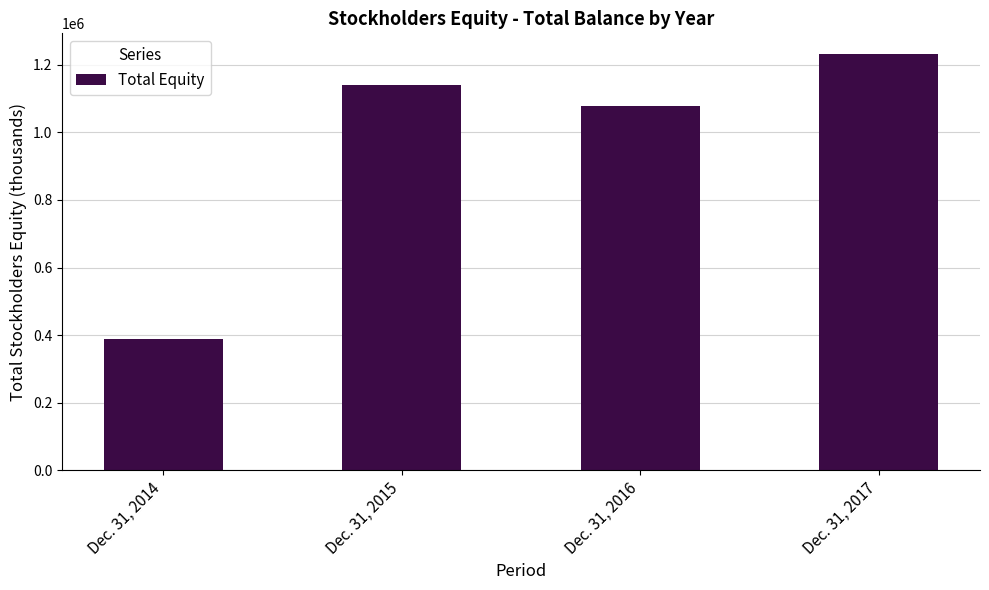

What is the smallest value displayed?

388532